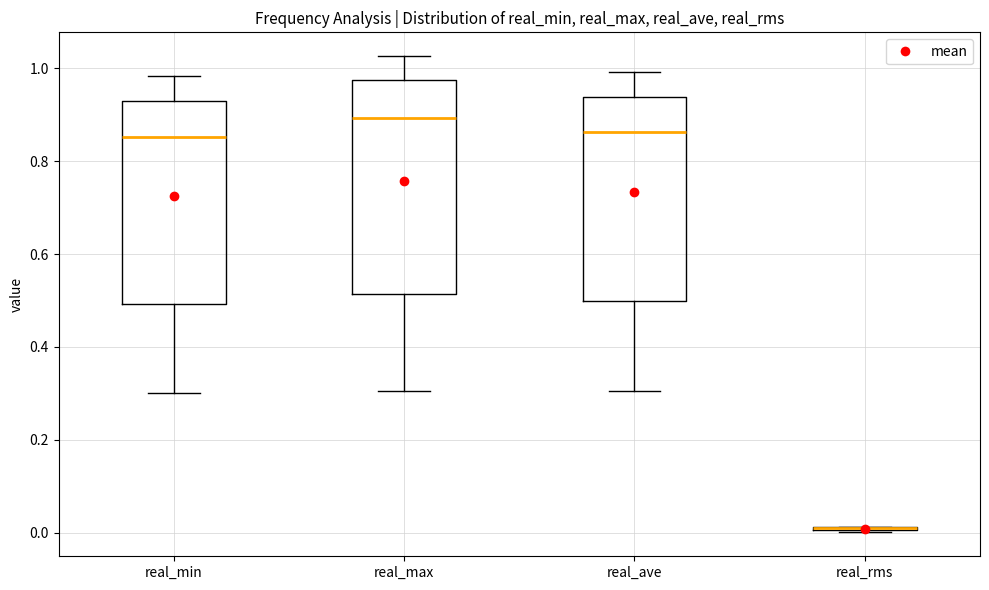

Reading left to right, transcribe this box plot: for each box, give where its median line is, the range the box spans, and where its two whiskers end, as read against the y-axis. The values are not printed on the chart, so give them approximately, as read against the axis.

real_min: median 0.86, box 0.50 to 0.92, whiskers 0.30 to 0.98
real_max: median 0.90, box 0.52 to 0.98, whiskers 0.30 to 1.02
real_ave: median 0.86, box 0.50 to 0.94, whiskers 0.30 to 1.00
real_rms: box collapsed to a line at 0.02, whiskers 0.00 to 0.02